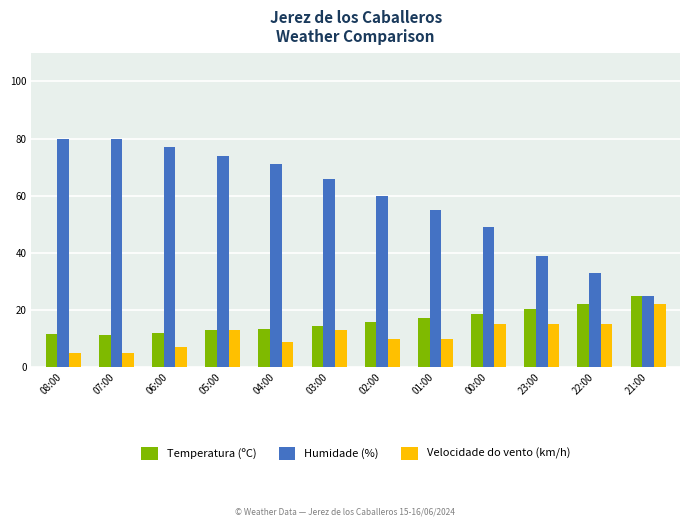

What is the difference between the Humidade (%) values at 07:00 and 00:00?

31.0